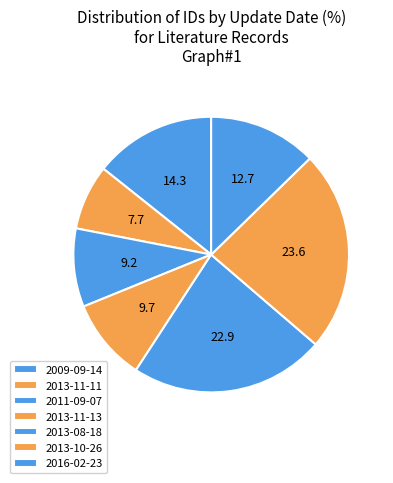

Count the number of slices in the pie.

7